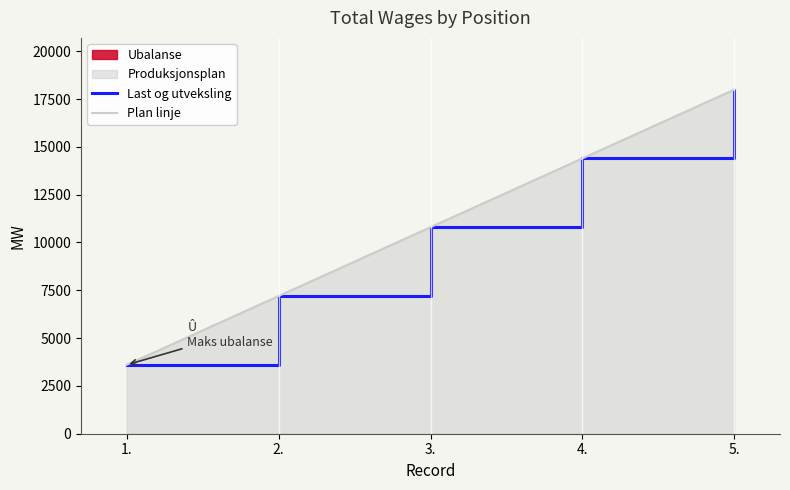

What is the sum of all Plan linje values?

54000